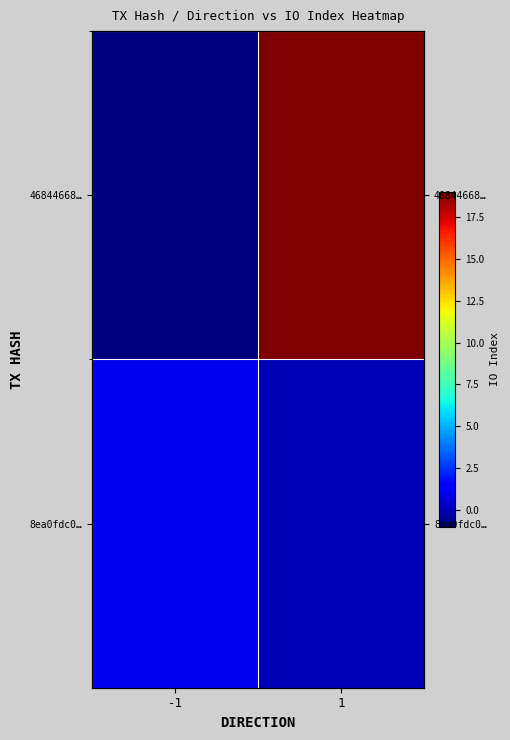

At how many categories does at least one series exceed 8?

1